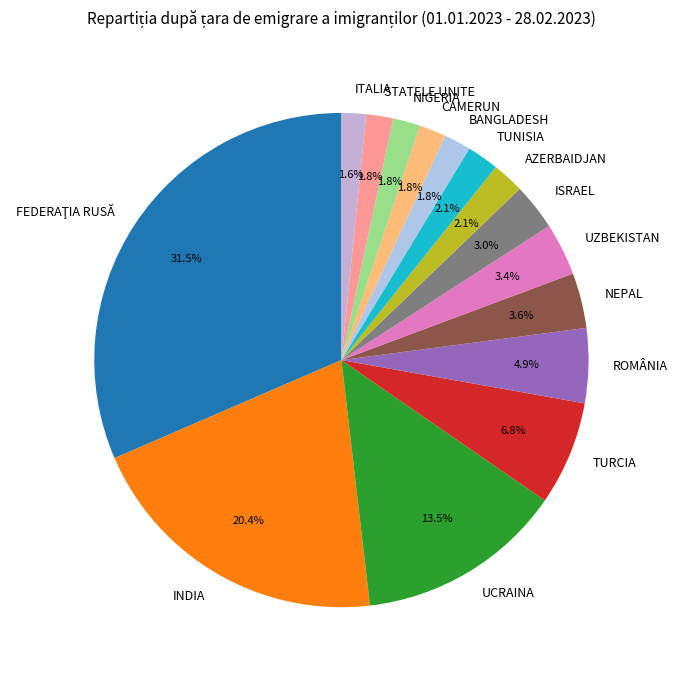

True or false: NEPAL accounts for 14% of the total.

False